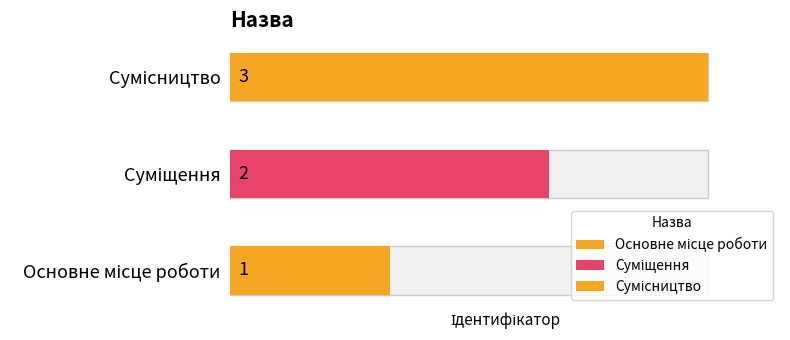

What is the label of the 2nd bar from the right?

Суміщення